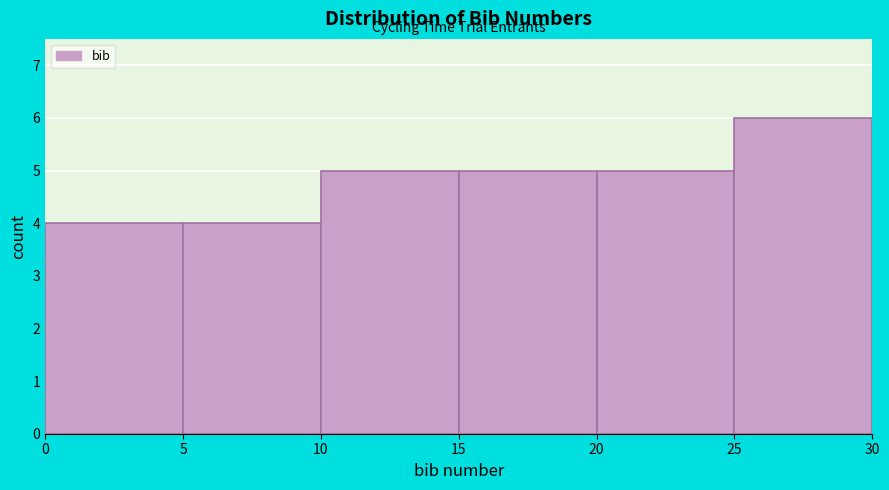

Reading left to right, transcribe this chart: for each bar, give the range it covers on the x-axis and its height. The values are not printed on the chart, so give them approximately, as read against the axis.

0 to 5: 4
5 to 10: 4
10 to 15: 5
15 to 20: 5
20 to 25: 5
25 to 30: 6